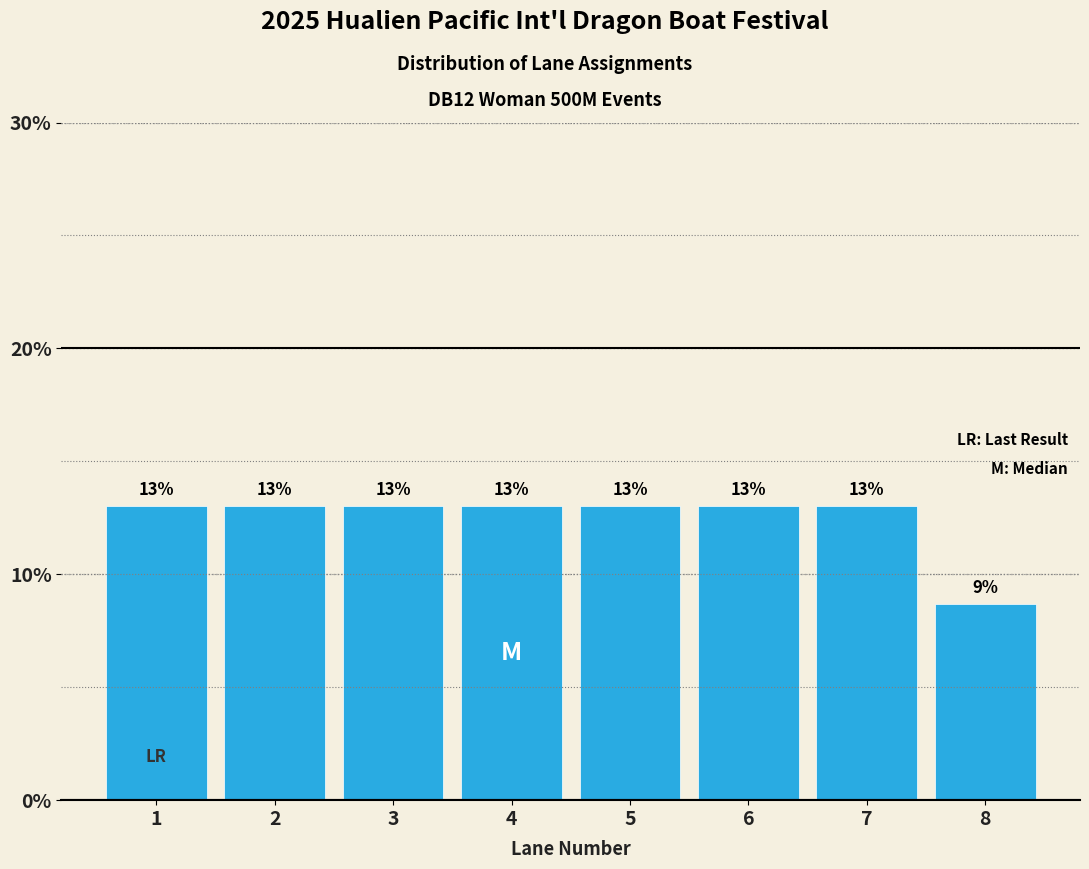

What is the value of the 1st bar from the left?

13.0